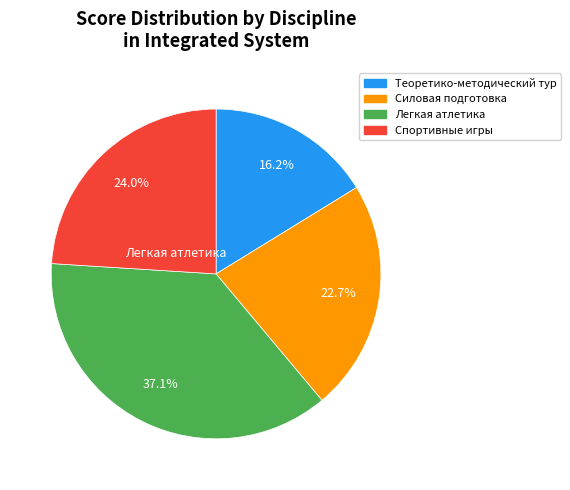

What is the total percentage of Легкая атлетика and Силовая подготовка?

59.8%